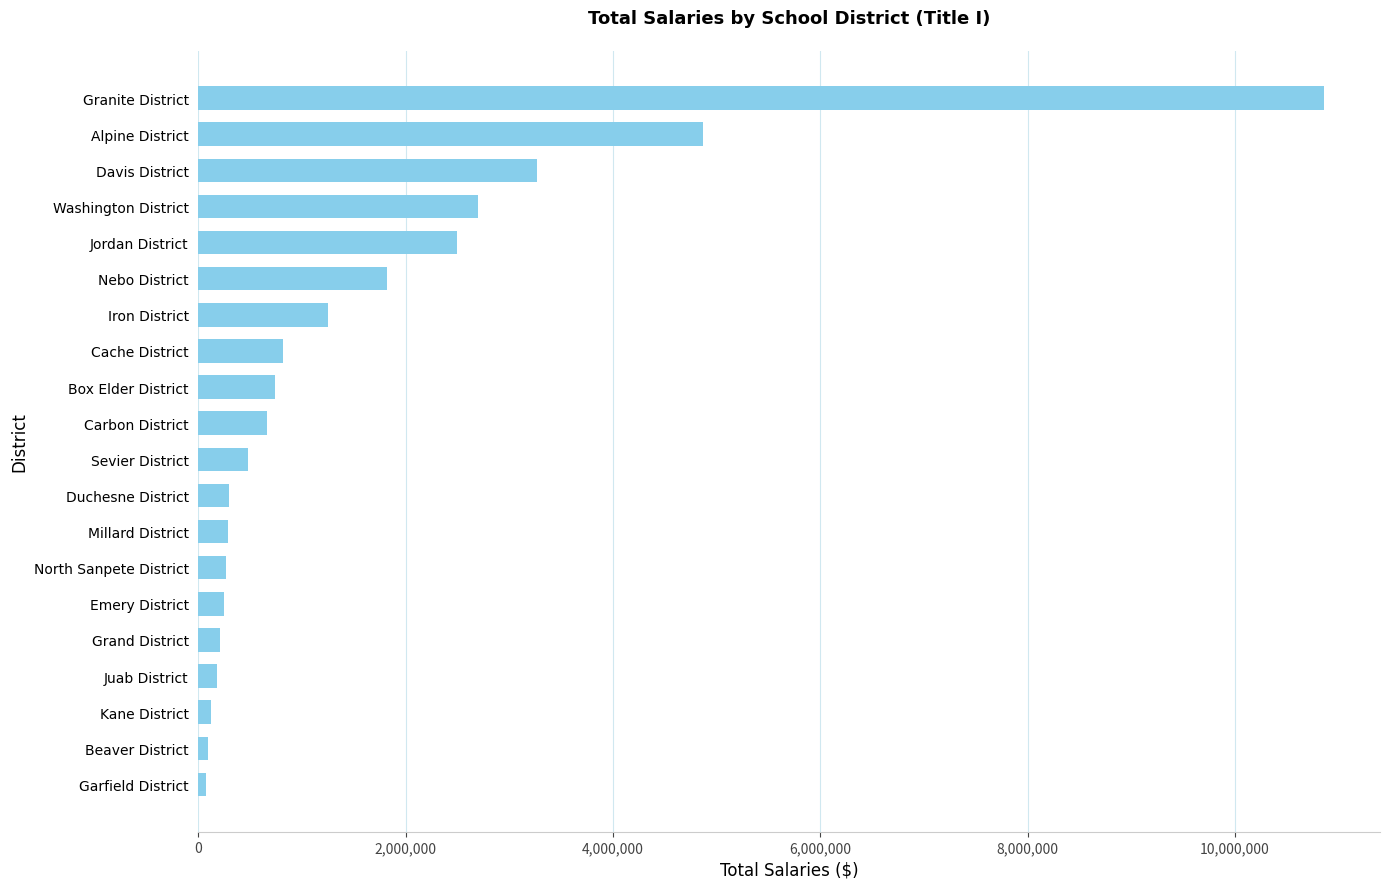

Where is the data nearest to the value 5463097?

Alpine District